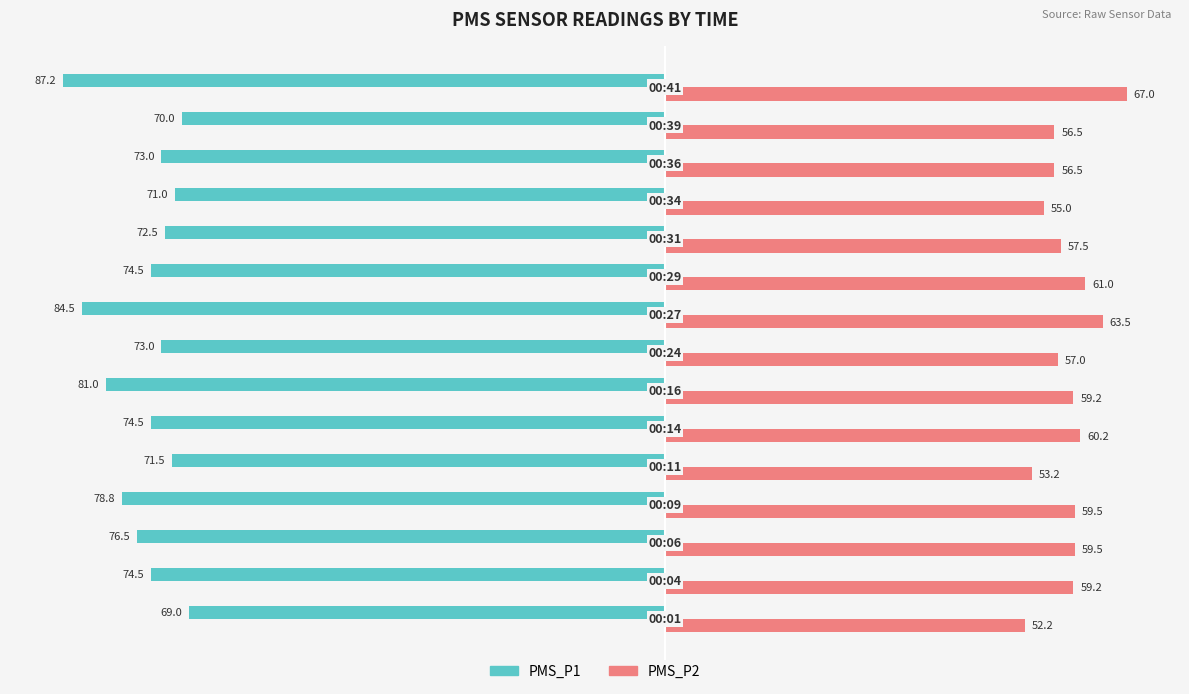

Which series has the largest total across all categories?

PMS_P2